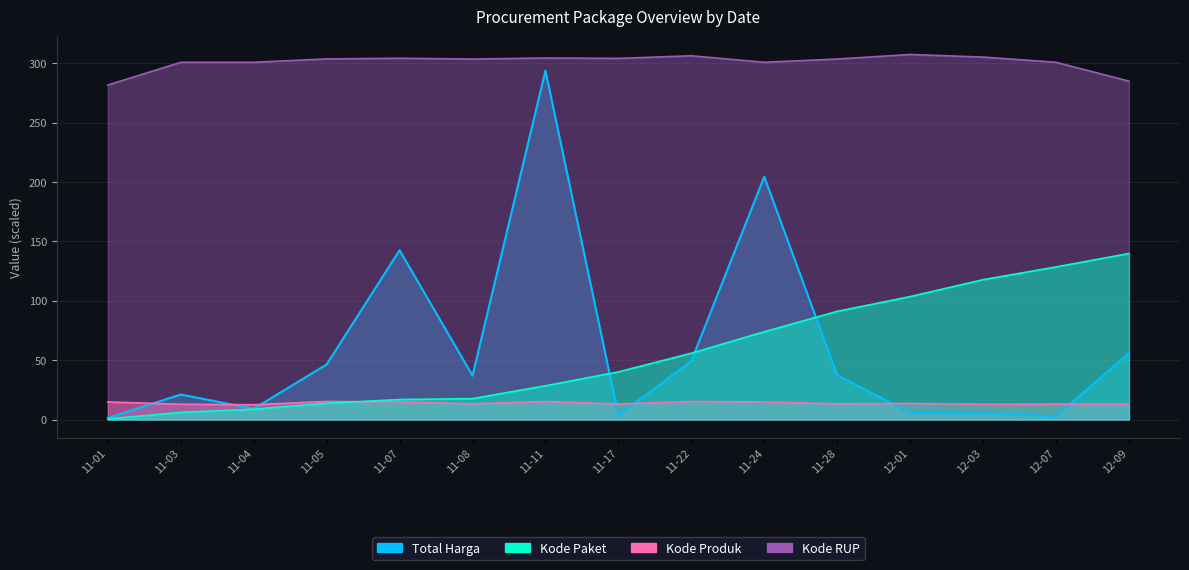

Is it true that Total Harga equals 5.2 at 12-03?

True